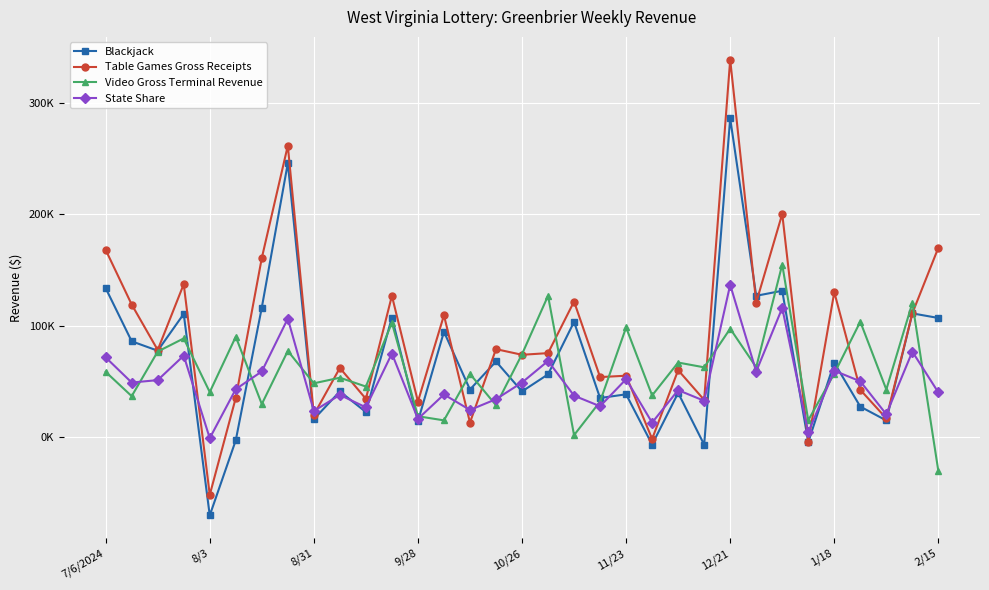

Reading right to left, extract all data points from this chart.

Blackjack: 106921.0	111054.5	14822.0	27267.0	66680.5	-4659.5	131367.5	126858.0	286327.0	-6936.5	39607.5	-6815.5	38332.5	34983.5	103385.5	56250.5	40929.0	67845.5	42620.5	94564.0	14050.5	107344.5	22408.0	40906.0	15999.5	246018.0	116241.0	-3005.5	-70487.0	110577.5	77511.5	85973.0	133739.5
Table Games Gross Receipts: 170089.0	111114.5	16697.0	42355.0	130095.0	-4126.5	200434.8	120812.0	339041.0	33284.5	60025.5	-1802.5	55052.5	53802.5	121726.5	75344.5	73840.0	78929.5	12947.5	109361.2	31810.5	126839.5	34257.0	62011.0	19924.5	261778.0	160770.8	35132.5	-52035.0	137274.5	78163.8	119014.0	168153.5
Video Gross Terminal Revenue: -30692.5	120411.6	42620.1	103596.9	56962.9	14963.1	154952.2	62666.7	97304.0	62575.4	66868.4	37326.4	98391.1	31800.2	1632.8	126856.9	74359.3	28517.4	56663.7	14912.5	18610.6	102598.2	45307.6	53244.0	48201.4	77303.7	29528.0	90079.0	40305.9	88563.4	76741.6	36672.8	58500.9
State Share: 39977.4	76682.5	20352.4	50001.4	59535.1	4148.8	115913.2	58803.6	136741.7	32512.5	42080.3	12896.8	51936.6	27588.8	37105.8	68271.8	48921.3	33945.1	24283.2	38176.8	16243.0	74987.2	26587.8	37771.2	23329.8	106362.7	58861.3	42968.2	-1100.4	73065.2	51076.1	48906.4	71506.4